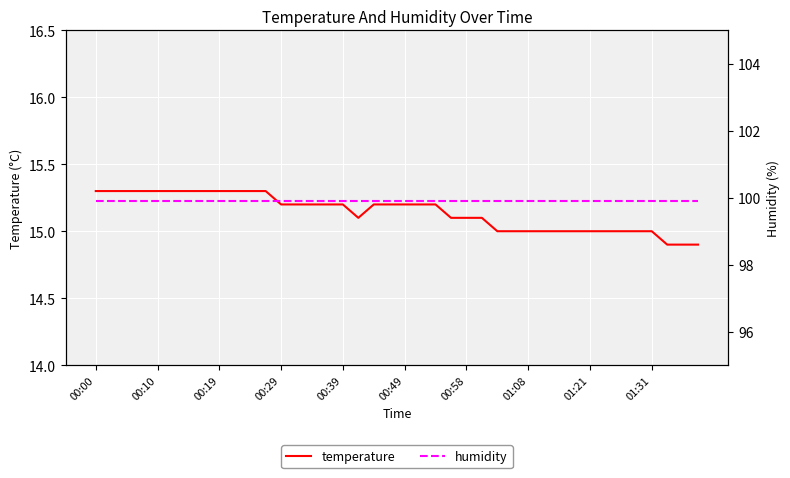

At which category is the sum across all series the highest?

00:00